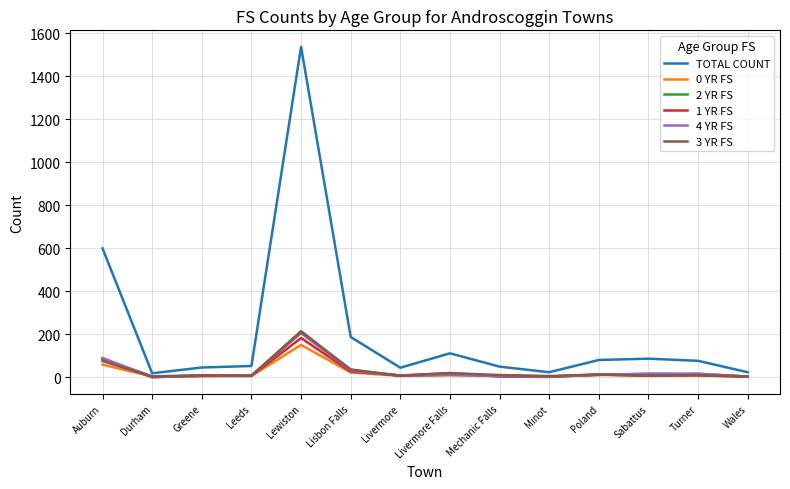

What is the difference between the maximum and second lowest values in the 2 YR FS series?

211